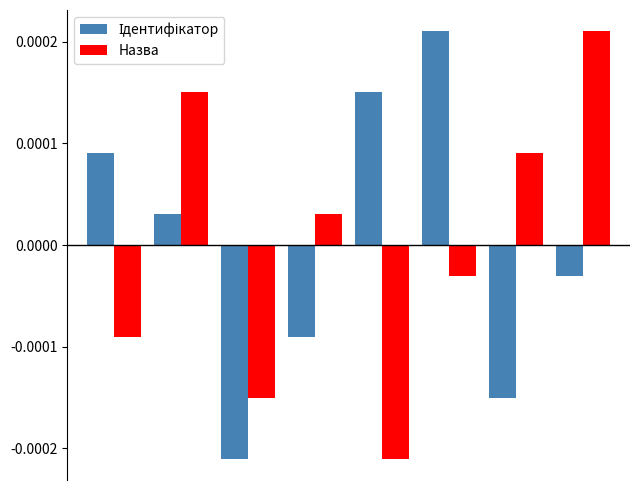

Count the number of data series in this chart.

2